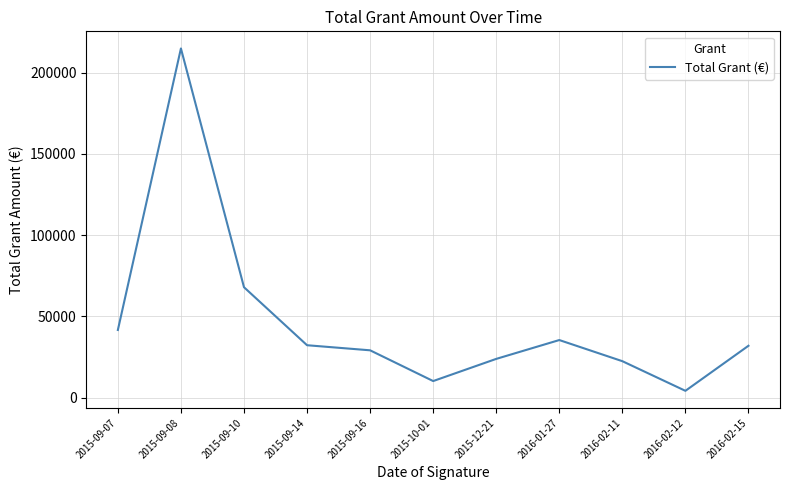

What is the greatest value displayed?

214867.6